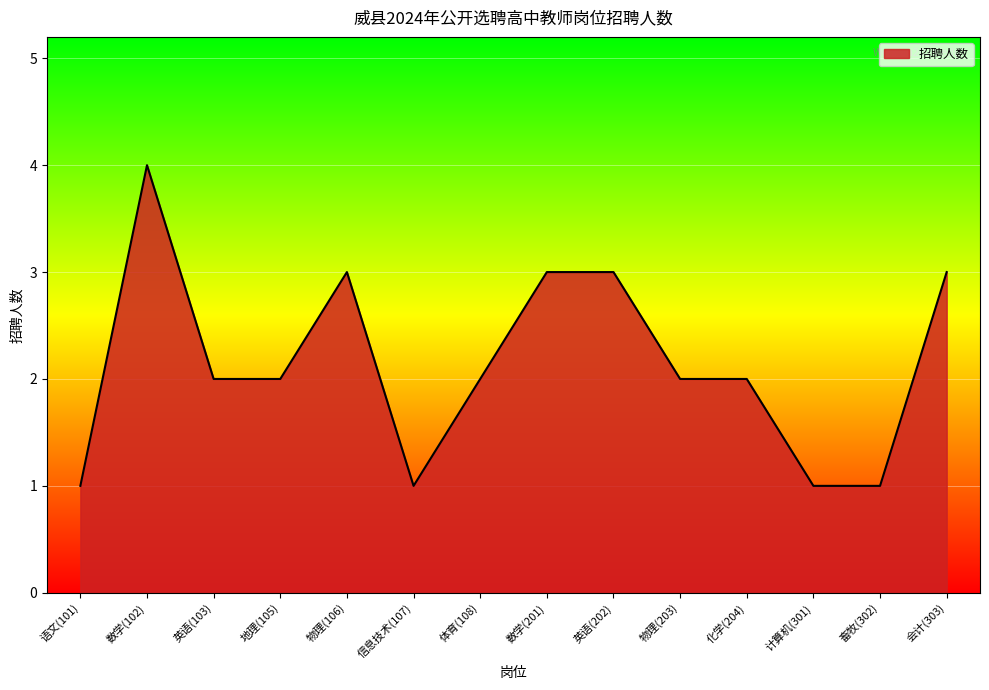

Approximately how many times larger is the value at 语文(101) compared to 体育(108)?

0.5